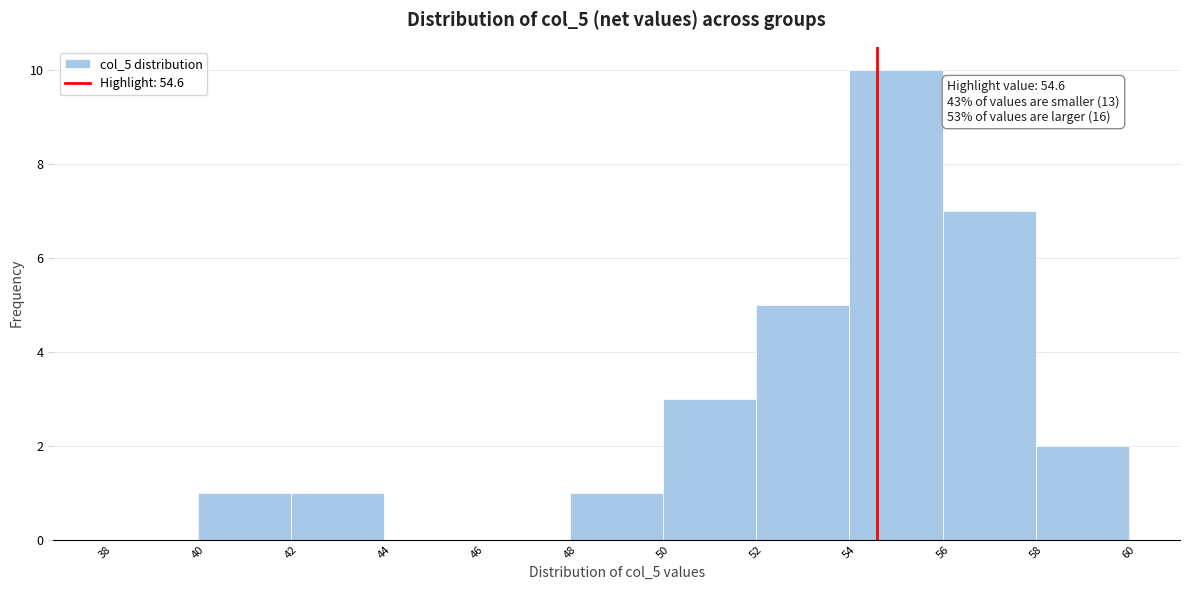

Which range on the x-axis has the tallest bar?

54 to 56